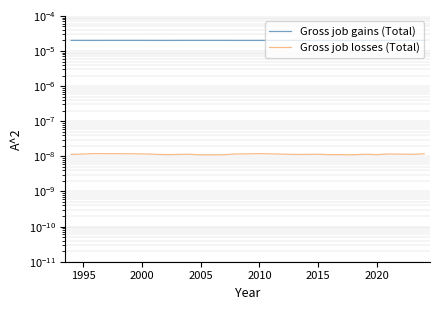

At how many categories does at least one series exceed 0?

21